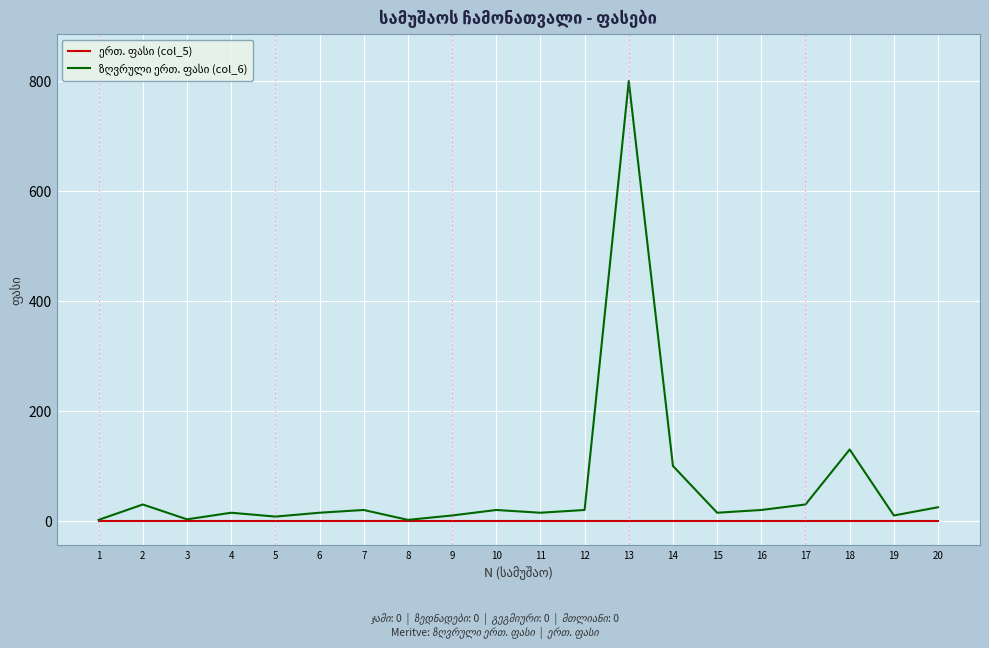

How many categories are shown in the chart?

20